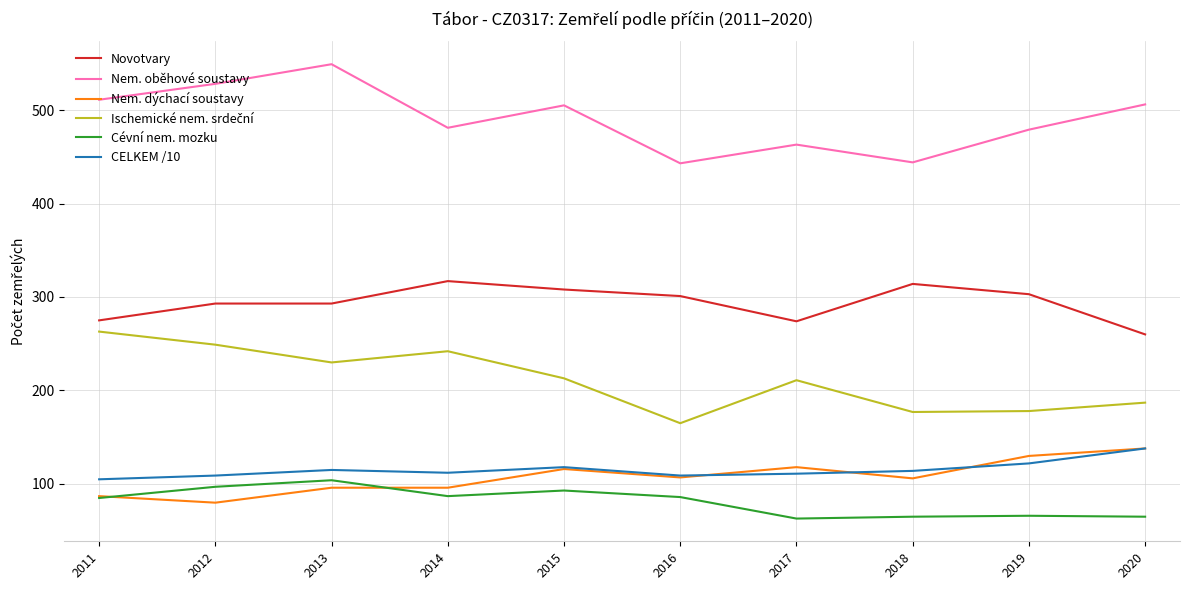

What is the average value of the CELKEM /10 series?

115